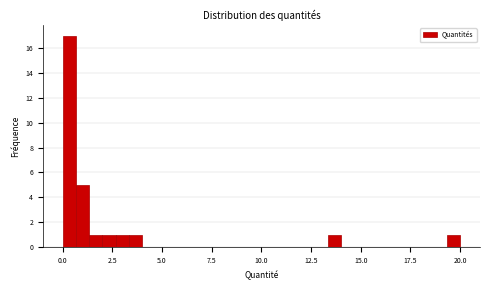

Around what value on the x-axis is the tallest bar? Give the approximate position of its centre, as read against the axis.

0.5